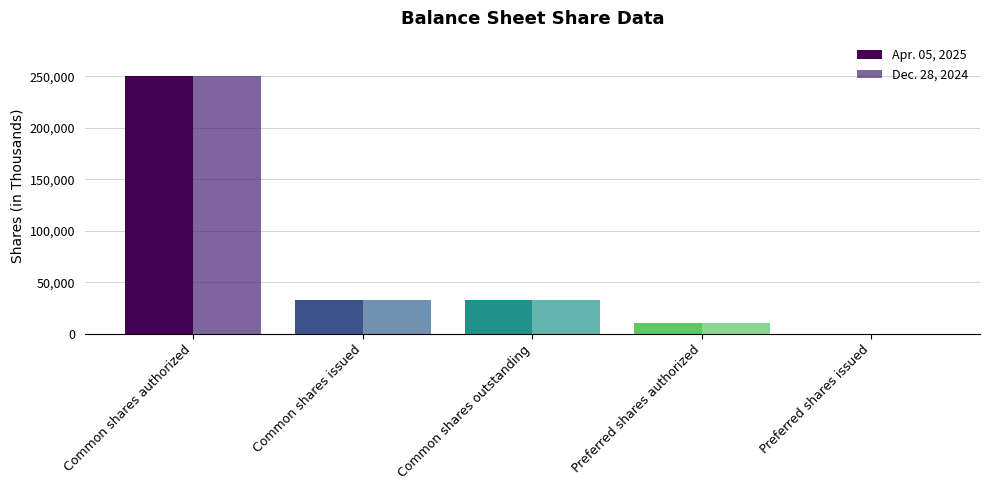

How many groups of bars are there?

5